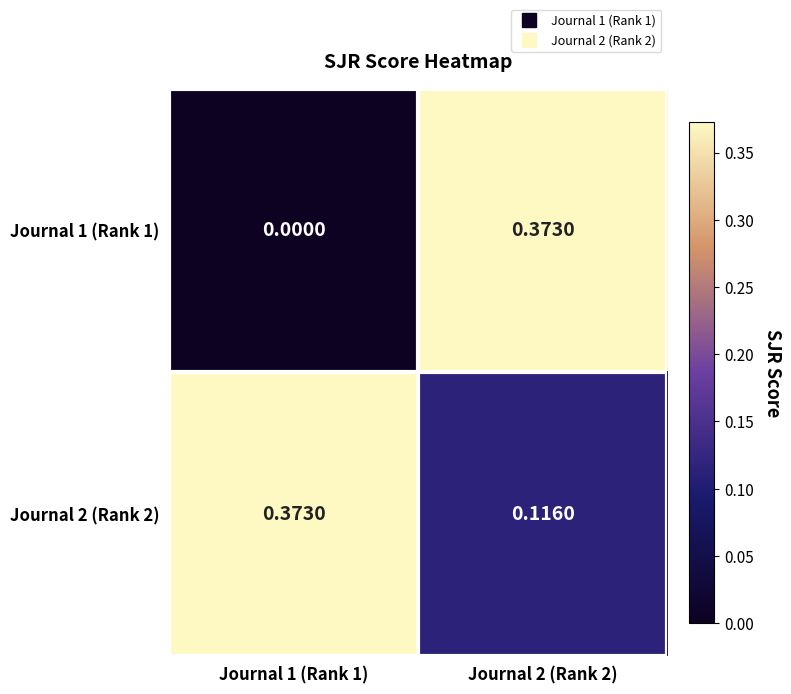

Is the value of Journal 1 (Rank 1) at Journal 2 (Rank 2) greater than the value of Journal 2 (Rank 2) at Journal 2 (Rank 2)?

Yes